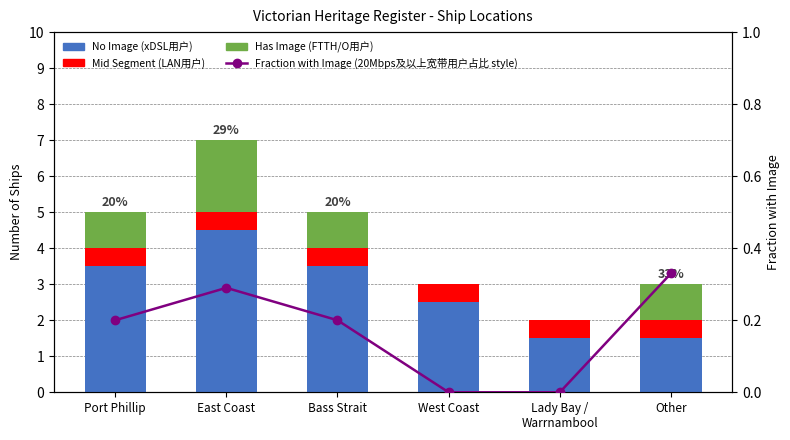

Does the chart contain any negative values?

No